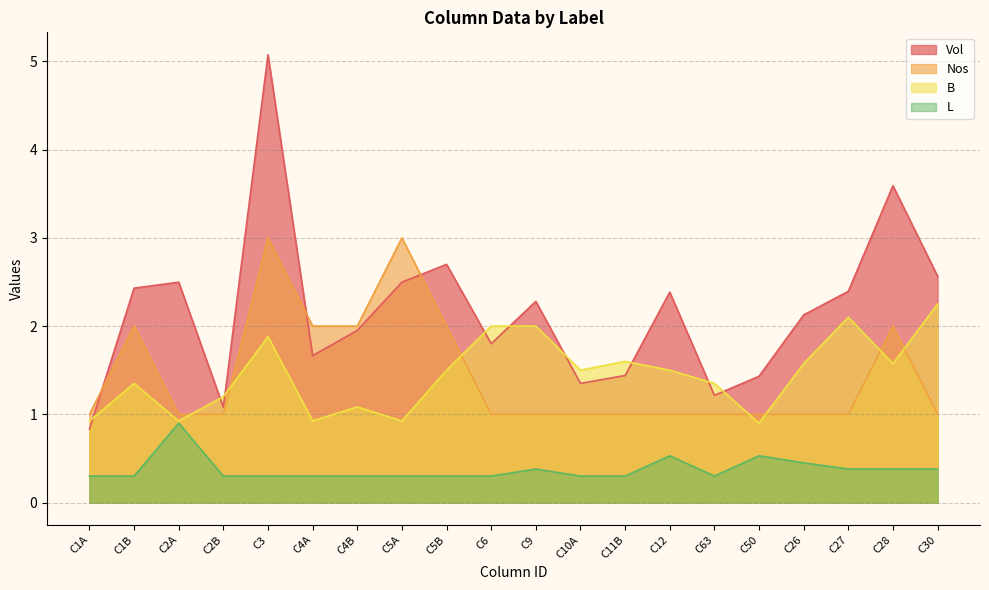

True or false: B and Vol intersect in this chart.

True